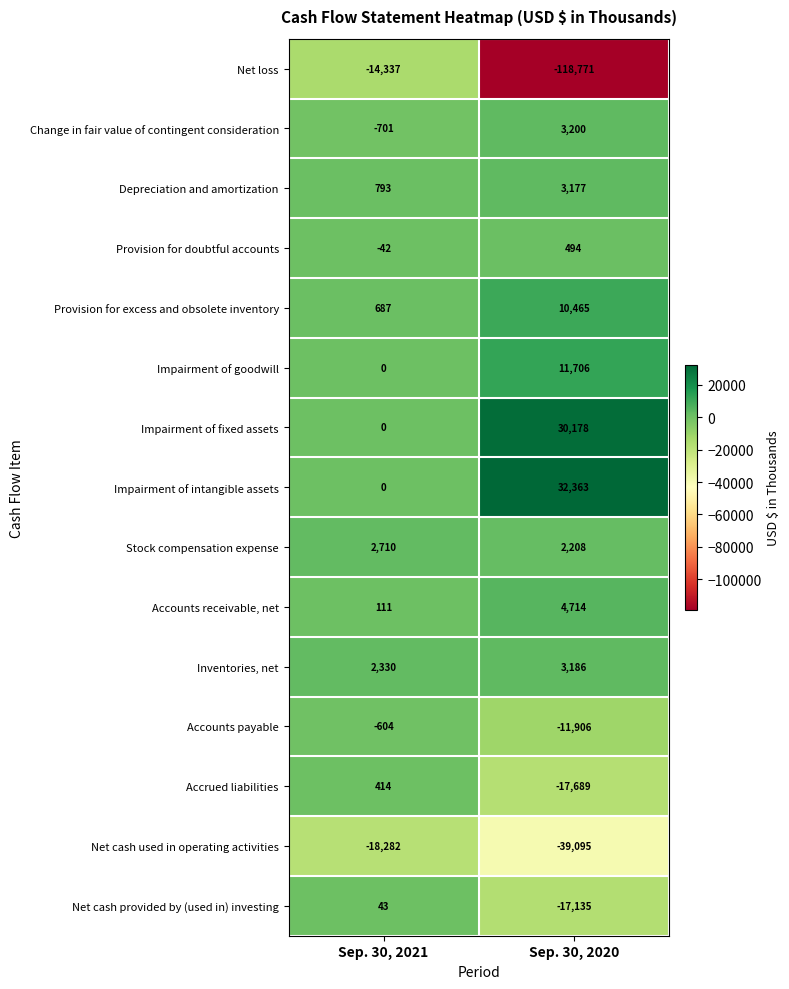

At which label is Net cash used in operating activities closest to -28688?

Sep. 30, 2021